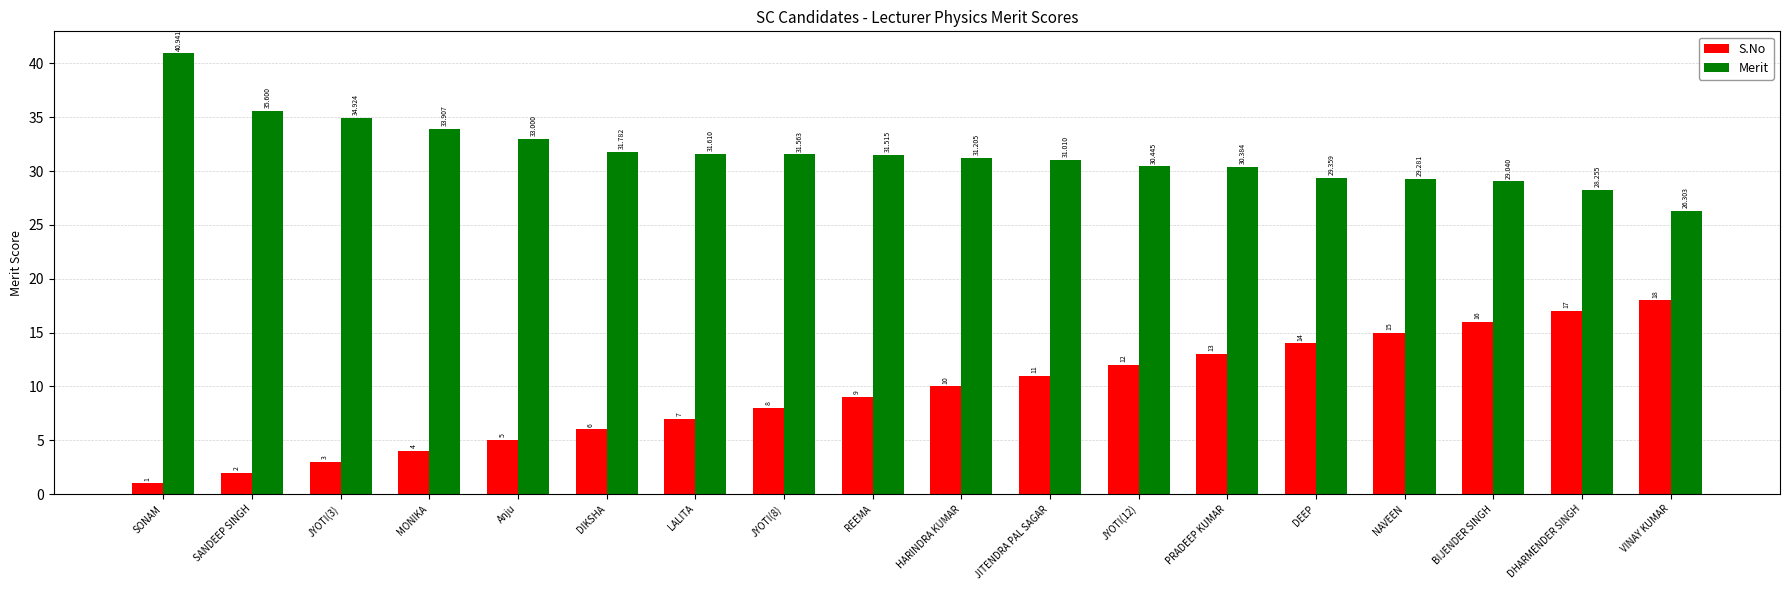

Reading left to right, list all the values displayed in this chart.

S.No: SONAM=1.0	SANDEEP SINGH=2.0	JYOTI(3)=3.0	MONIKA=4.0	Anju=5.0	DIKSHA=6.0	LALITA=7.0	JYOTI(8)=8.0	REEMA=9.0	HARINDRA KUMAR=10.0	JITENDRA PAL SAGAR=11.0	JYOTI(12)=12.0	PRADEEP KUMAR=13.0	DEEP=14.0	NAVEEN=15.0	BIJENDER SINGH=16.0	DHARMENDER SINGH=17.0	VINAY KUMAR=18.0
Merit: SONAM=40.9	SANDEEP SINGH=35.6	JYOTI(3)=34.9	MONIKA=33.9	Anju=33.0	DIKSHA=31.8	LALITA=31.6	JYOTI(8)=31.6	REEMA=31.5	HARINDRA KUMAR=31.2	JITENDRA PAL SAGAR=31.0	JYOTI(12)=30.4	PRADEEP KUMAR=30.4	DEEP=29.4	NAVEEN=29.3	BIJENDER SINGH=29.0	DHARMENDER SINGH=28.3	VINAY KUMAR=26.3